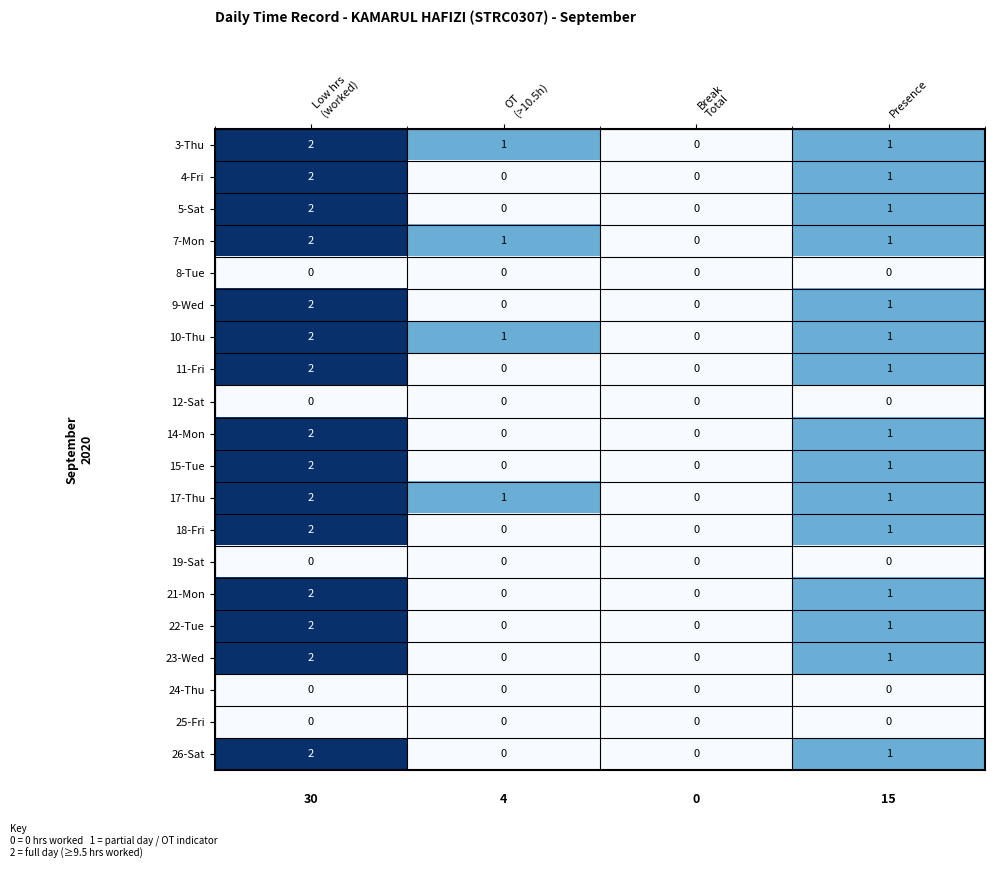

What is the maximum value shown in the chart?

2